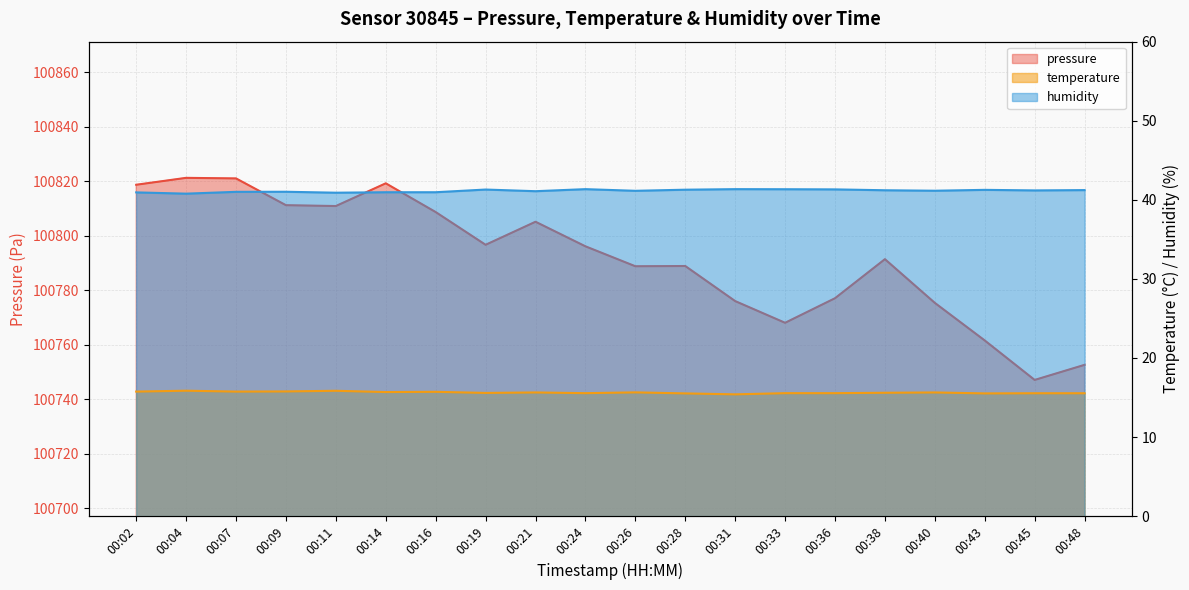

How many interior local valleys does the humidity series have?

6